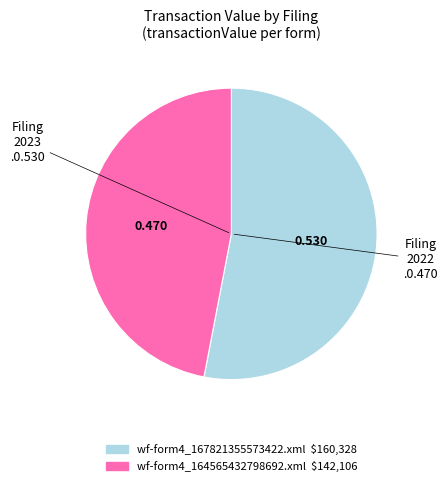

How many slices are in this pie chart?

2